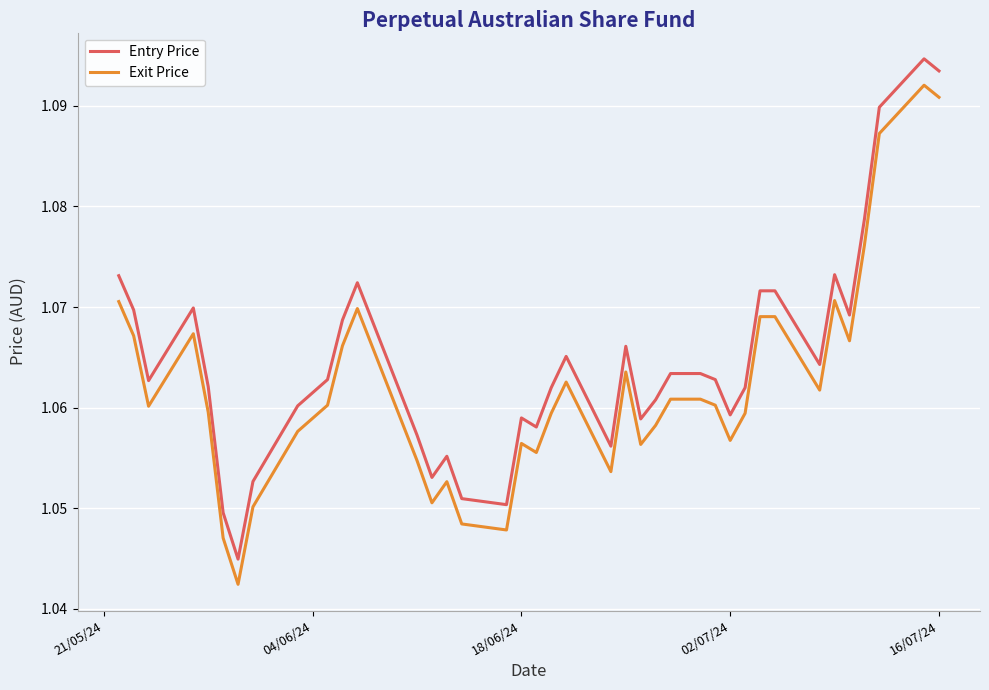

Does the chart have visible grid lines?

Yes